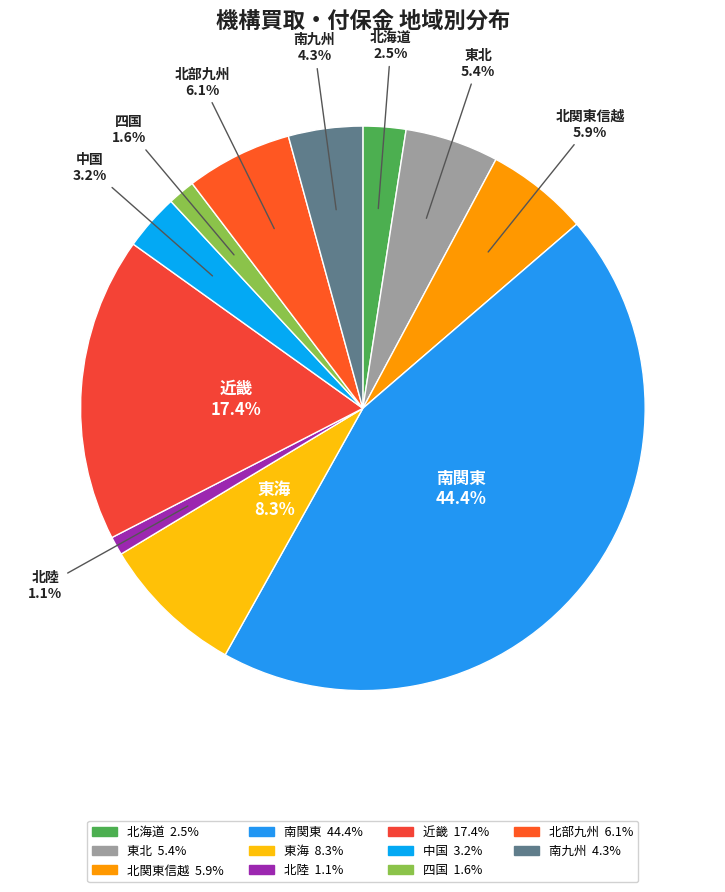

What is the largest slice in the pie chart?

南関東